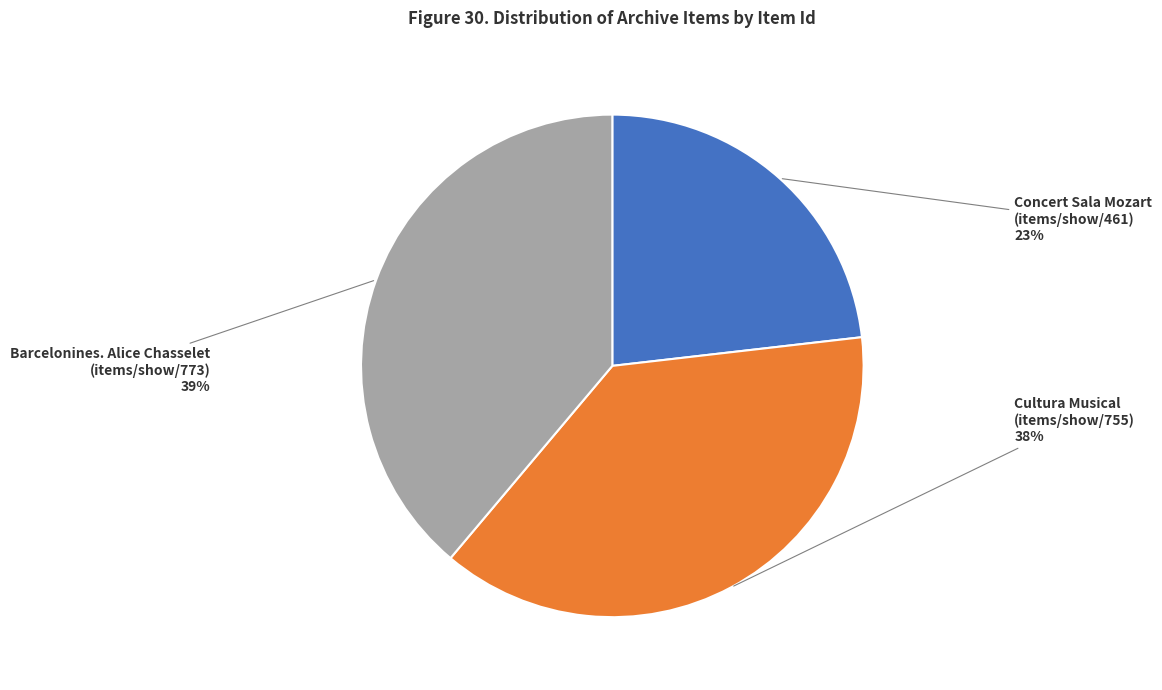

Combined, do Concert Sala Mozart (items/show/461) and Cultura Musical (items/show/755) account for over 50%?

Yes